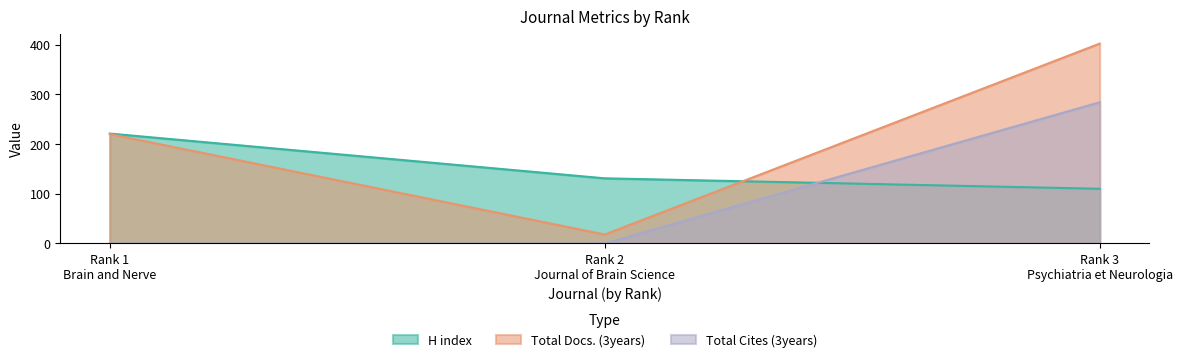

True or false: H index has a value of 77 at Rank 1
Brain and Nerve.

False